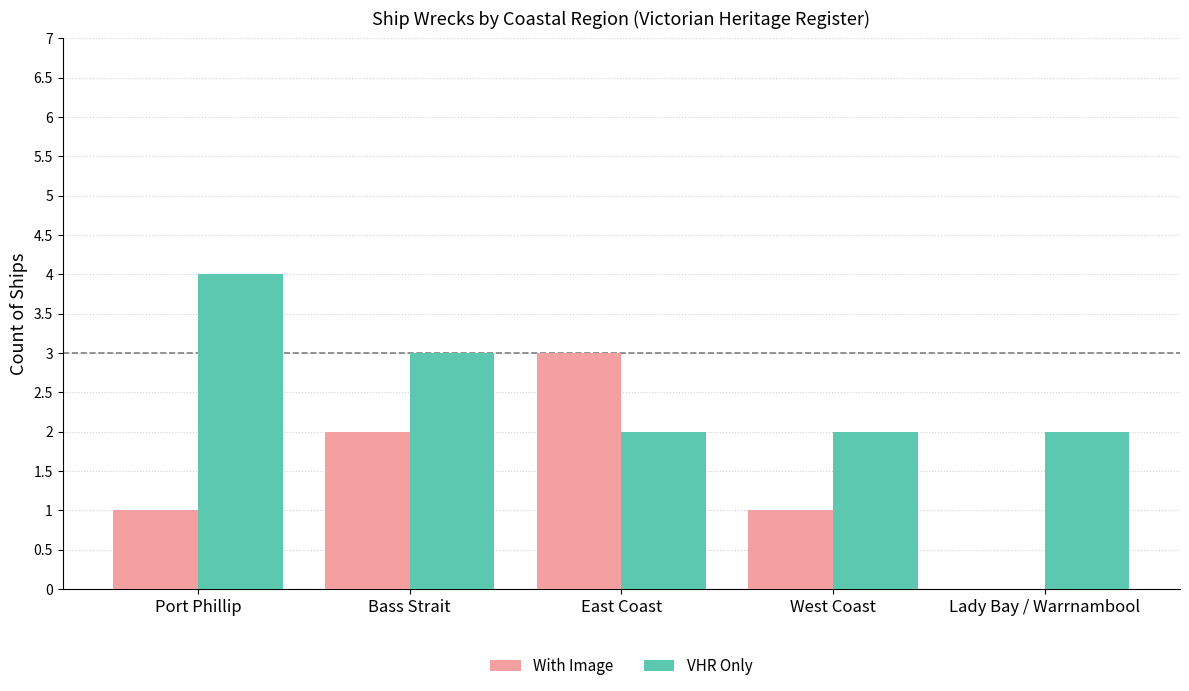

Reading right to left, extract all data points from this chart.

With Image: Lady Bay / Warrnambool=0	West Coast=1	East Coast=3	Bass Strait=2	Port Phillip=1
VHR Only: Lady Bay / Warrnambool=2	West Coast=2	East Coast=2	Bass Strait=3	Port Phillip=4